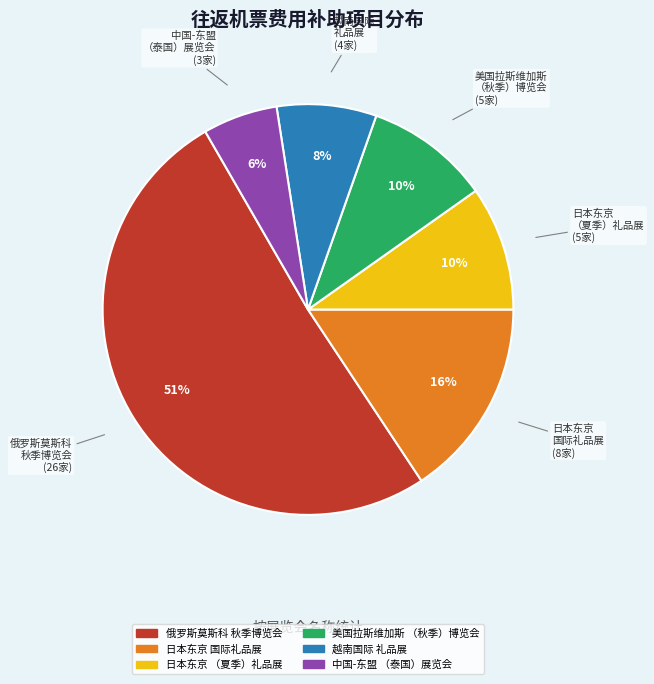

How many slices are in this pie chart?

6